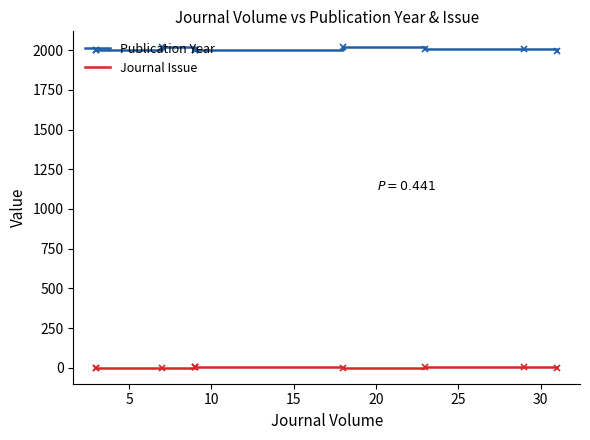

Is the value of Publication Year at 10 greater than the value of Journal Issue at 10?

Yes